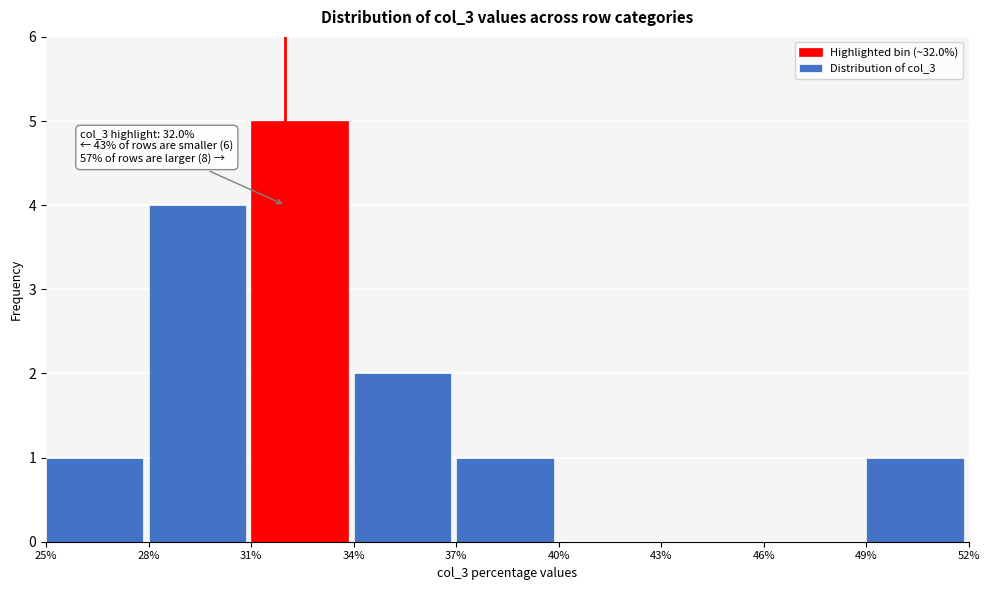

Which range on the x-axis has the tallest bar?

31% to 34%